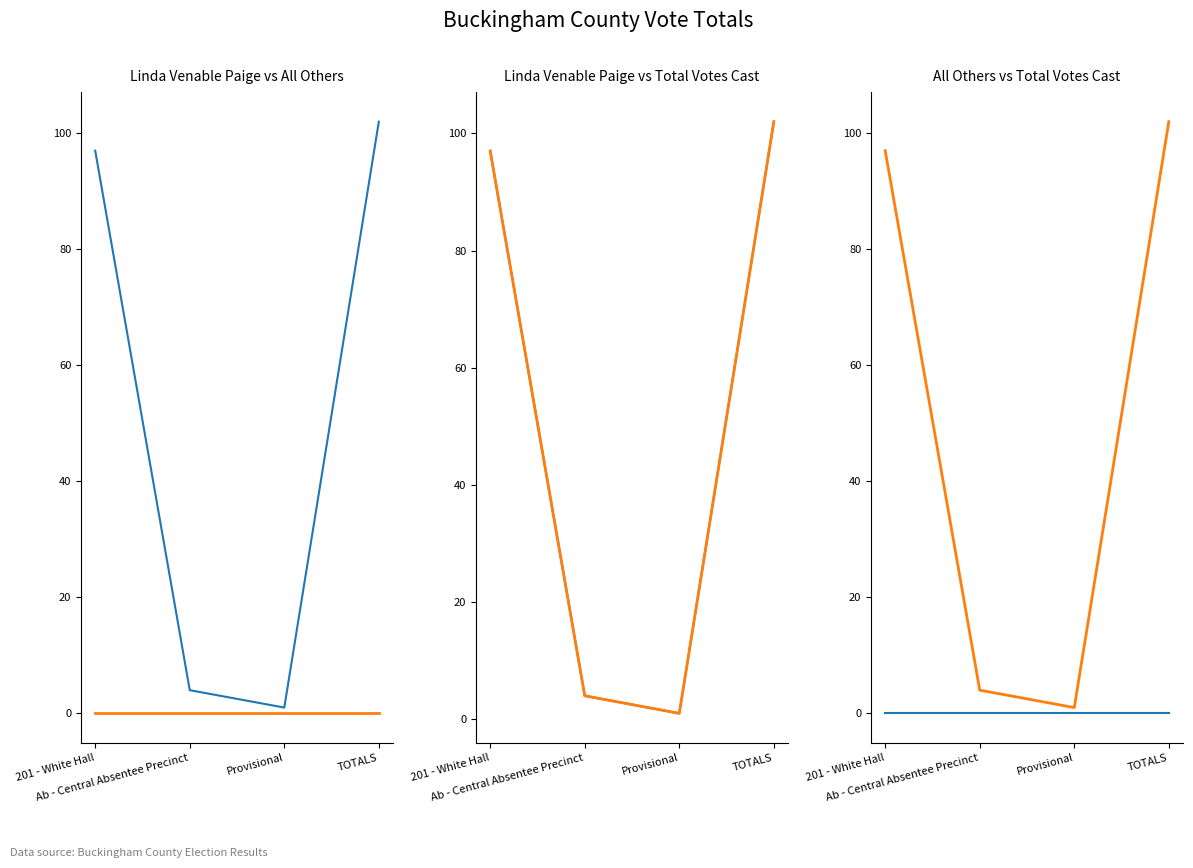

True or false: Total Votes Cast has a value of 3 at Ab - Central Absentee Precinct.

False